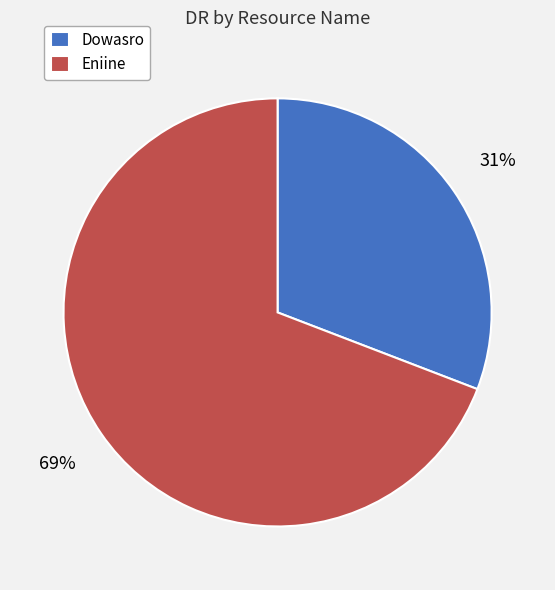

Is it true that Eniine is 69% of the pie?

True